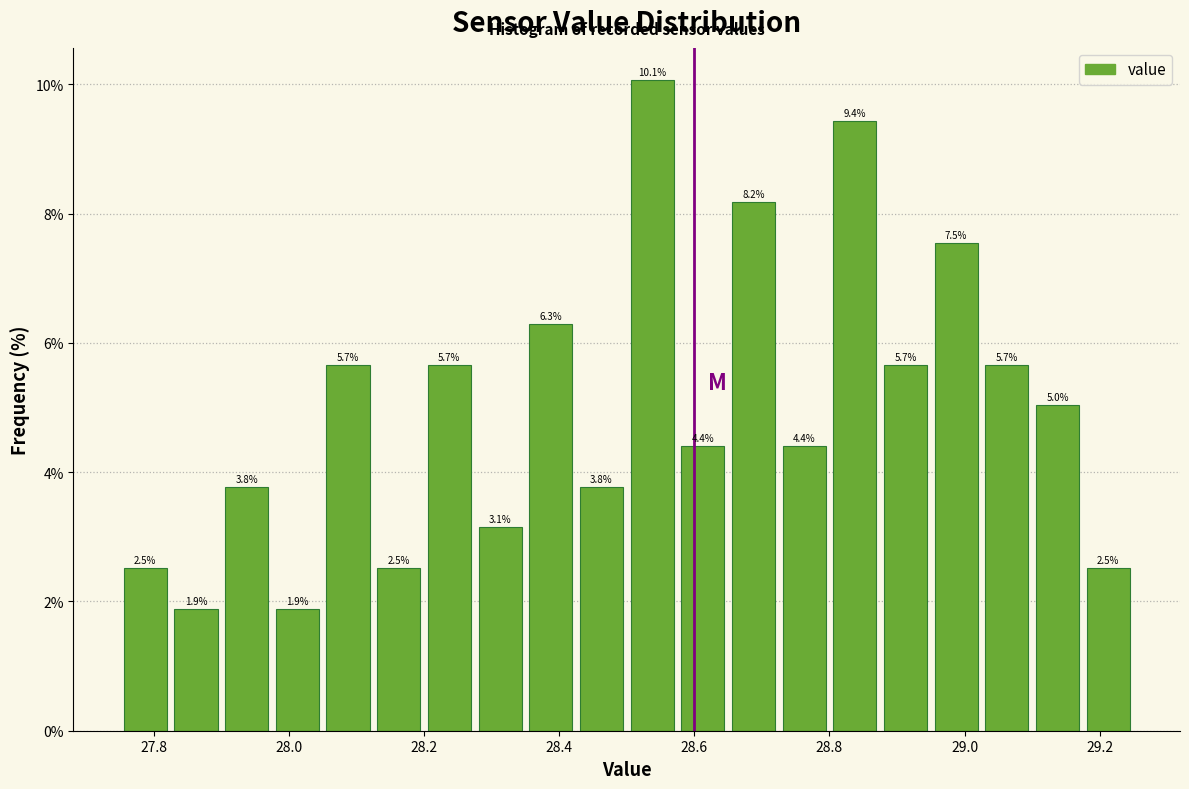

Around what value on the x-axis is the tallest bar? Give the approximate position of its centre, as read against the axis.

28.54